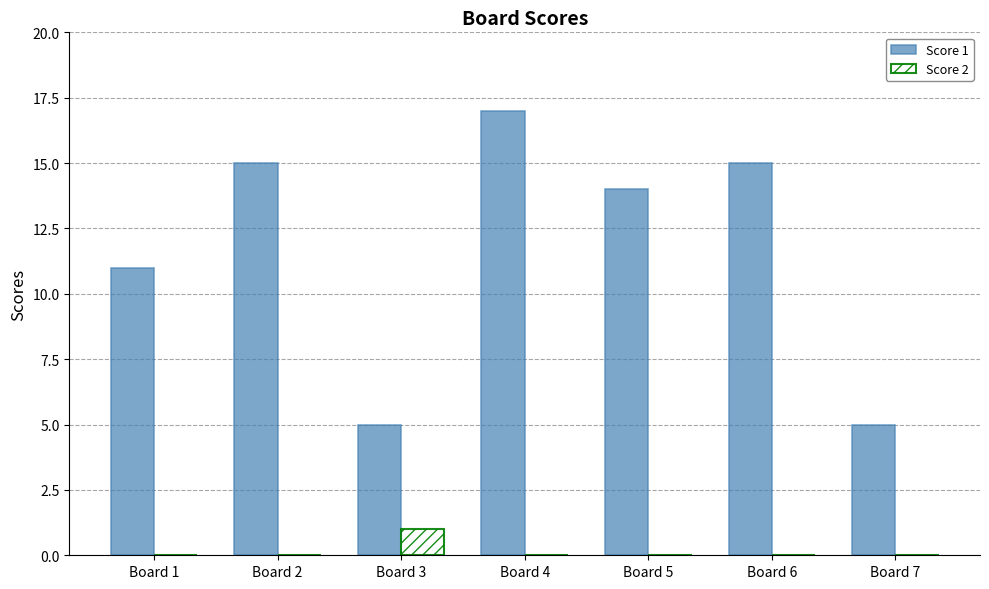

What are all the series names shown in the legend?

Score 1, Score 2